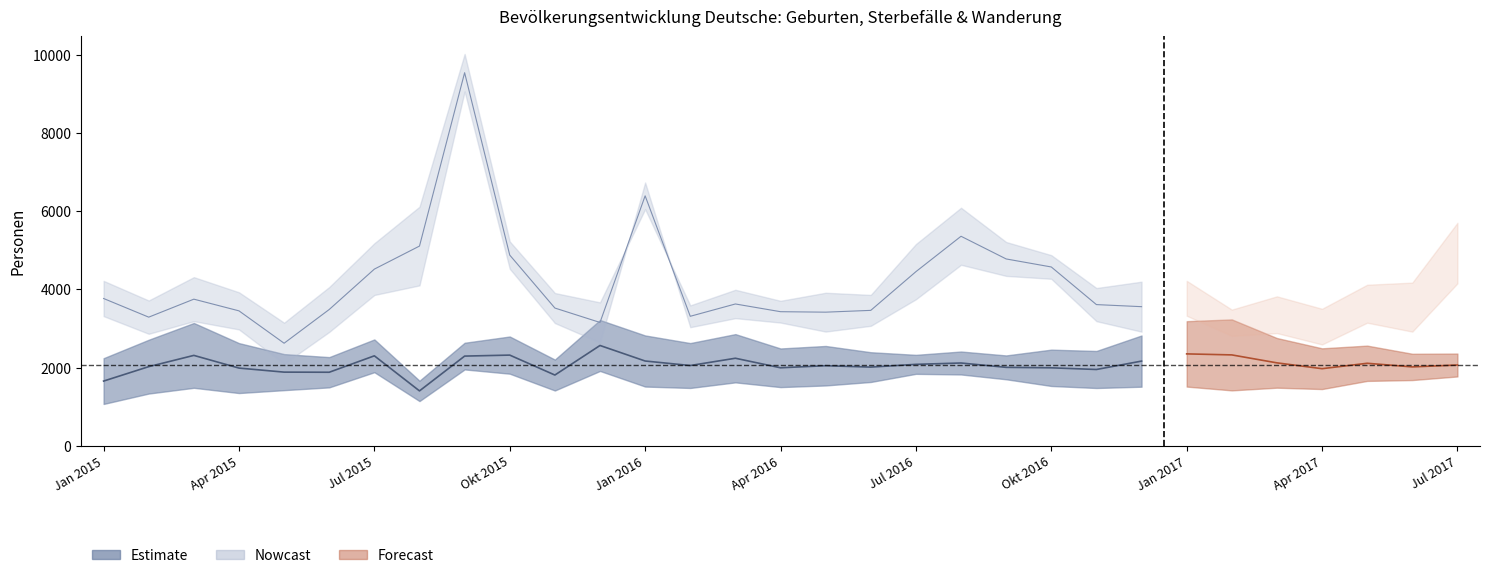

Which has a higher value, Mrz 2017 or Aug 2015?

Mrz 2017